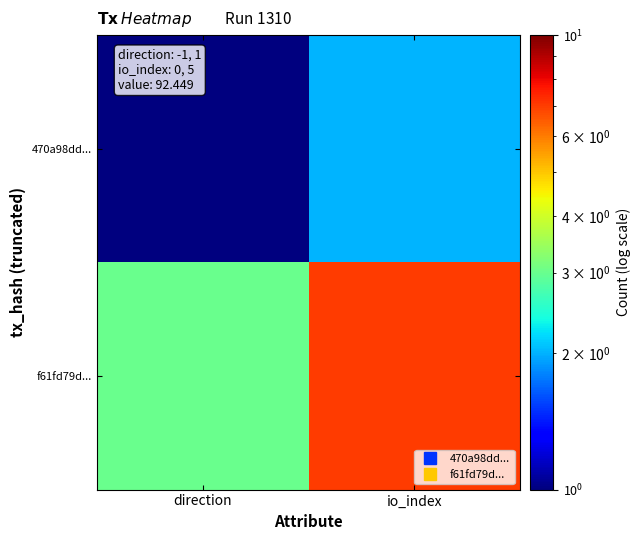

Reading left to right, what are all the values shown in this chart?

470a98dd...: direction=1	io_index=2
f61fd79d...: direction=3	io_index=7